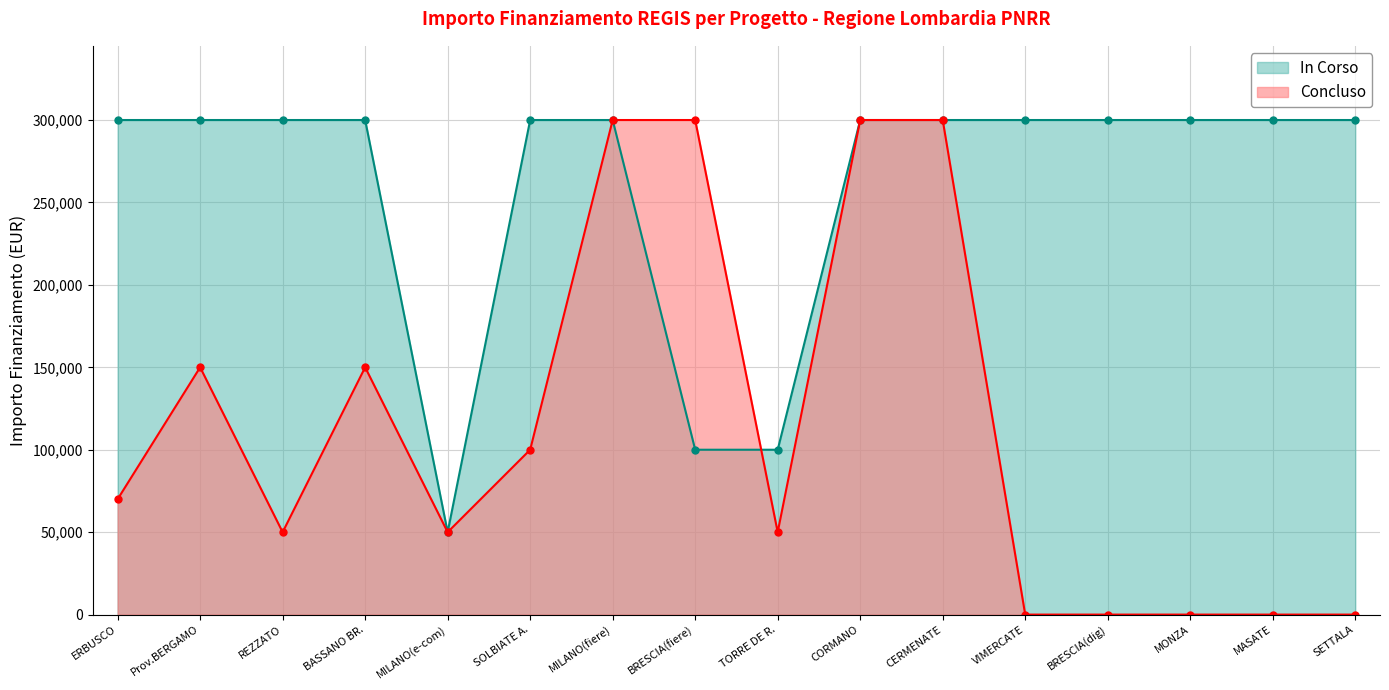

Is it true that In Corso equals 91387 at ERBUSCO?

False